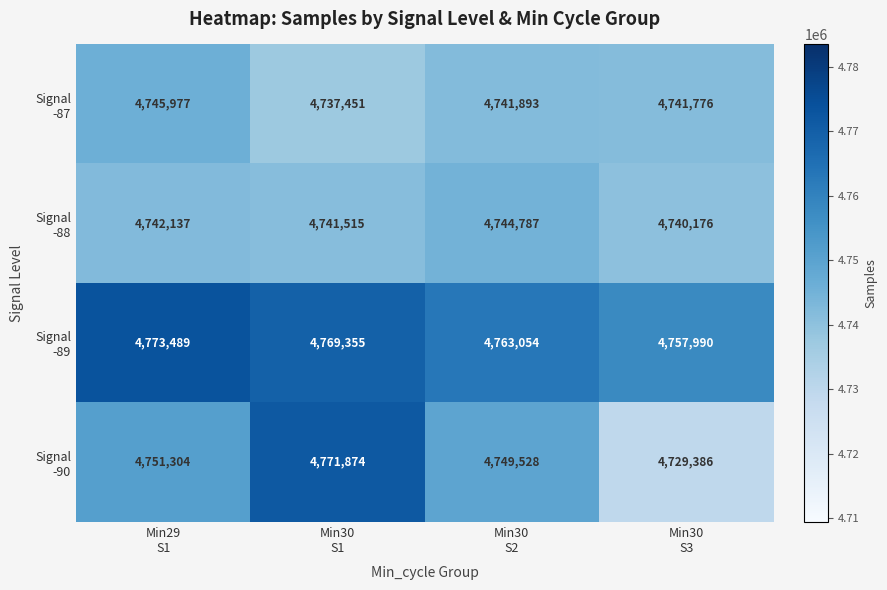

What is the maximum value shown in the chart?

4773489